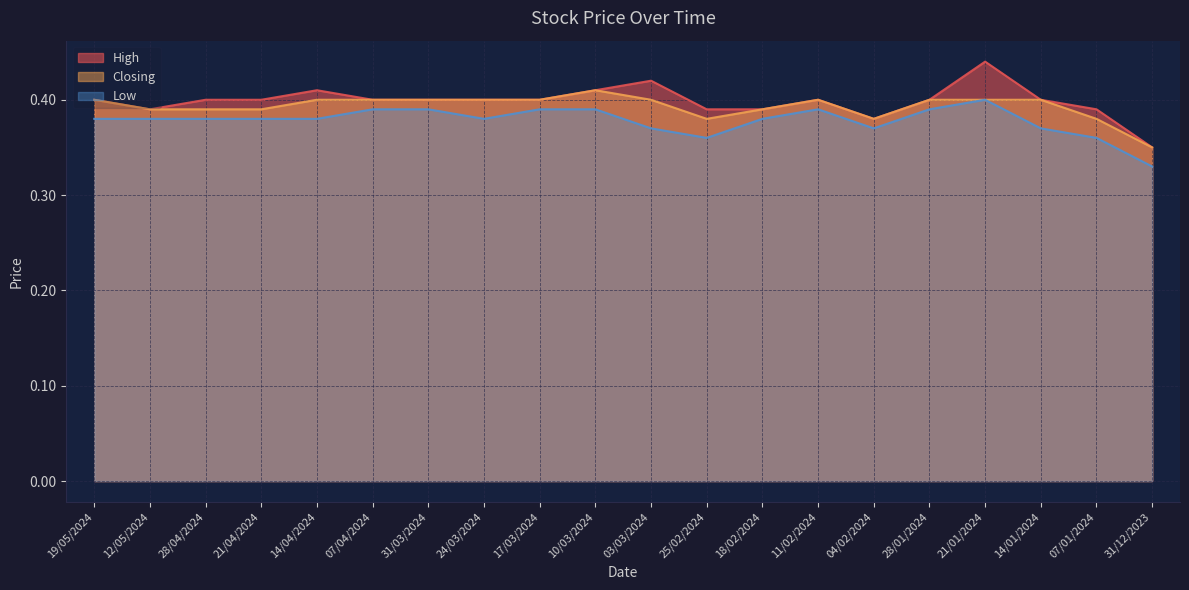

How many lines are shown in the chart?

3